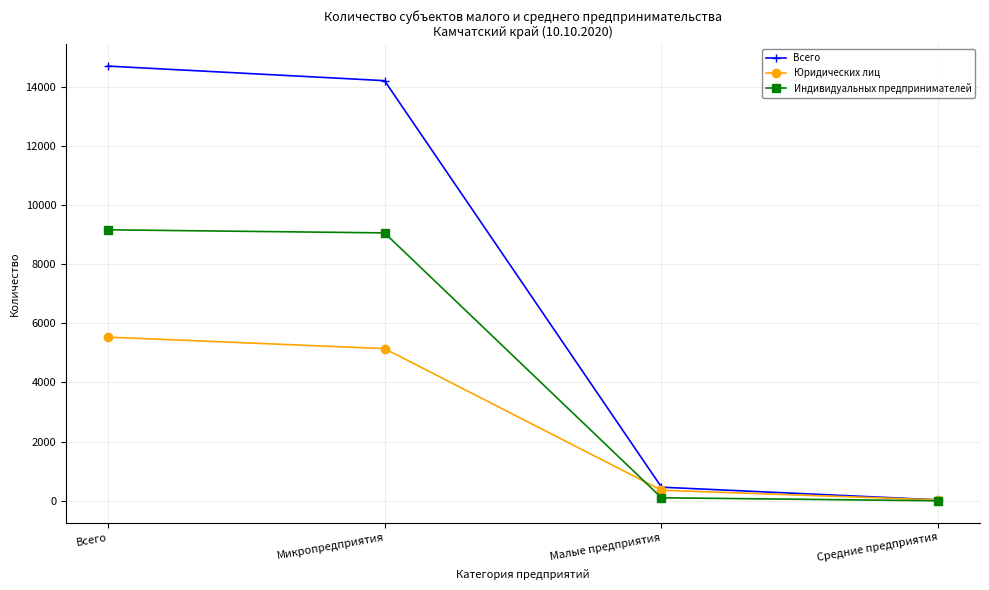

What is the label of the 3rd point from the right?

Микропредприятия